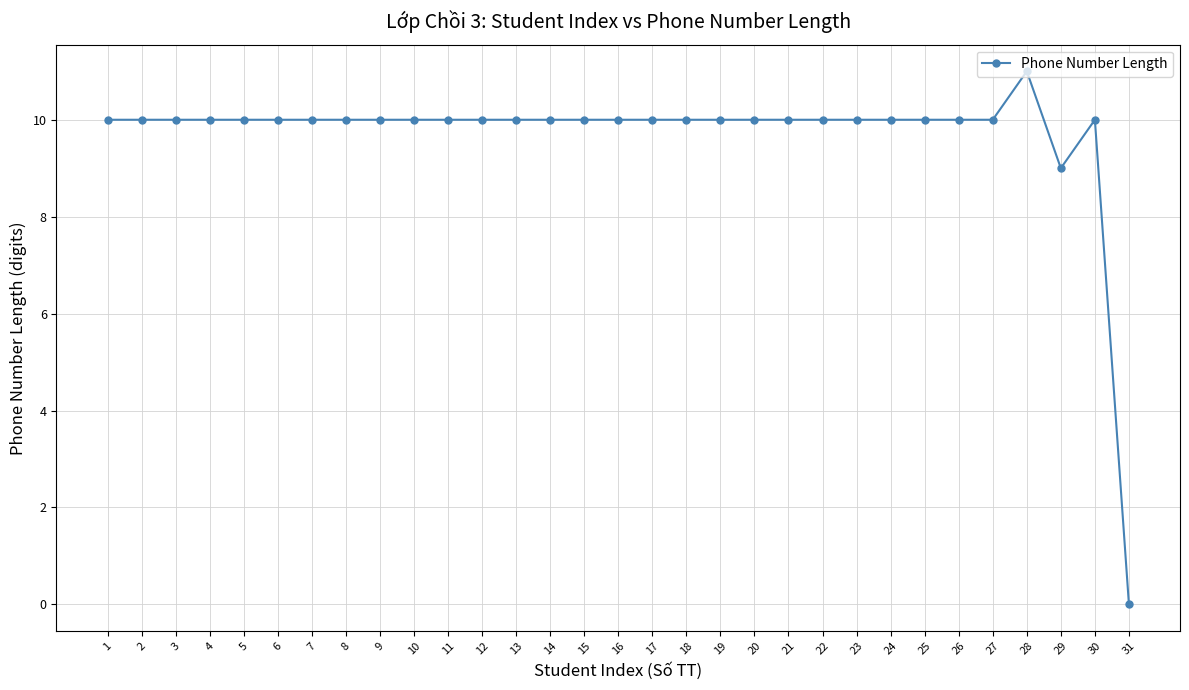

At which label is the value closest to 5?

29